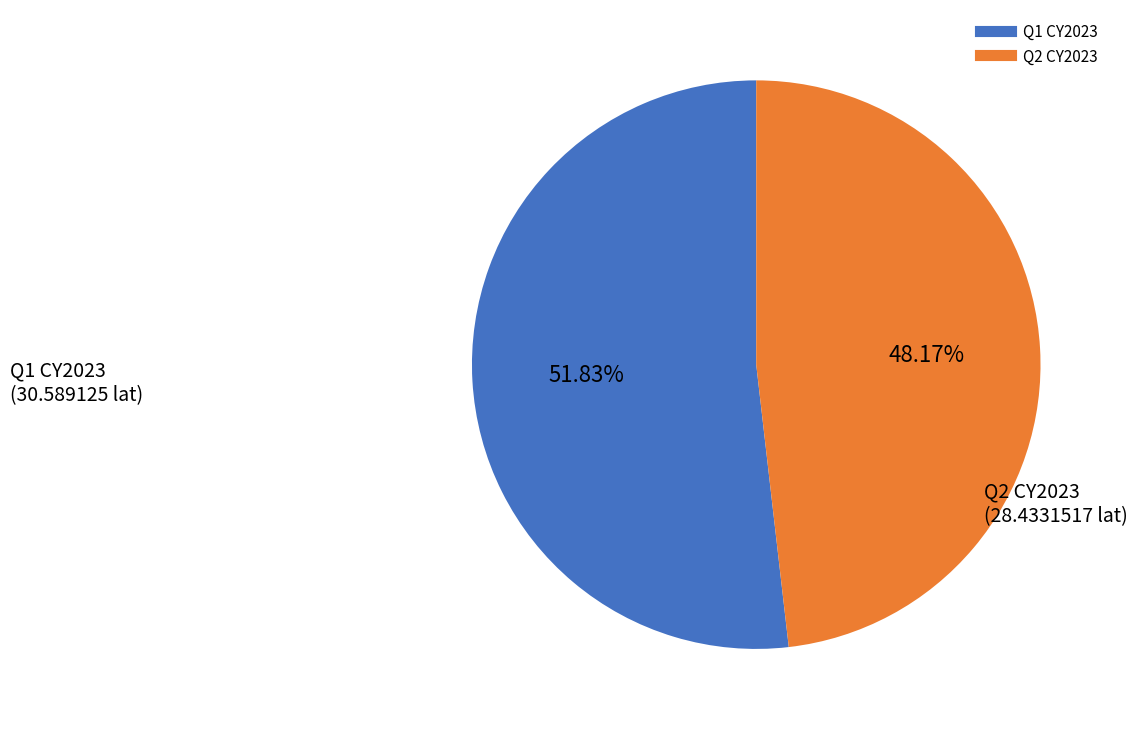

To the nearest percent, what is the difference between the Q2 CY2023 and Q1 CY2023 slice percentages?

4%